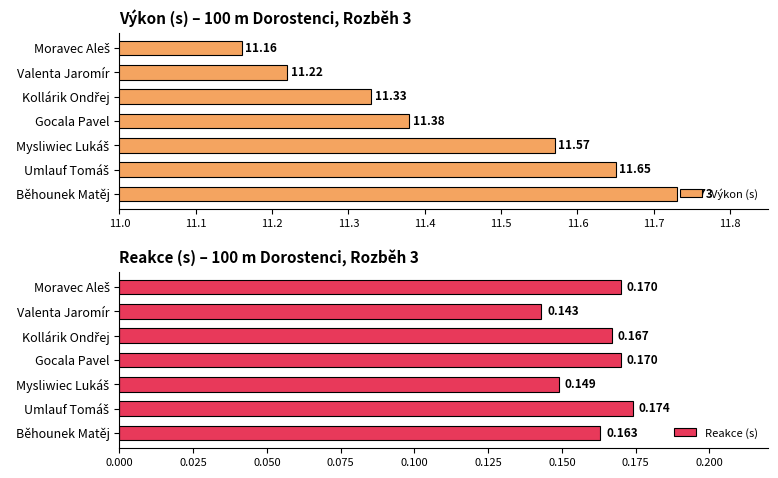

Where is Reakce (s) nearest to the value 0?

Valenta Jaromír